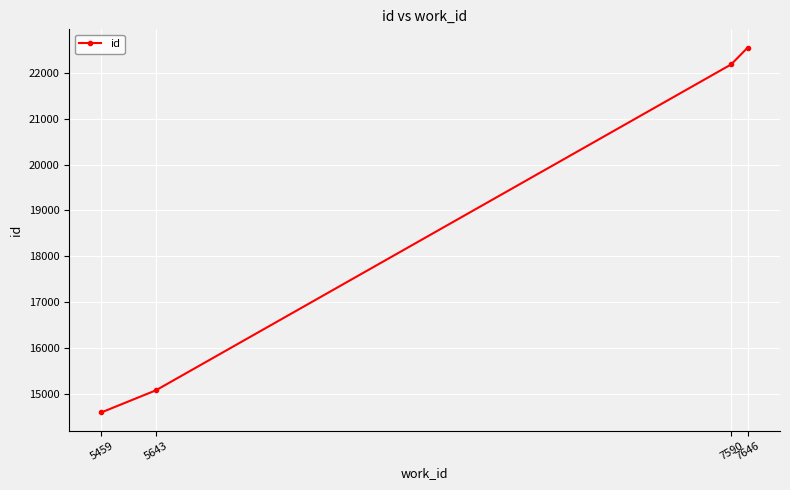

List the labels in order of value, smallest first.

5459, 5643, 7590, 7646